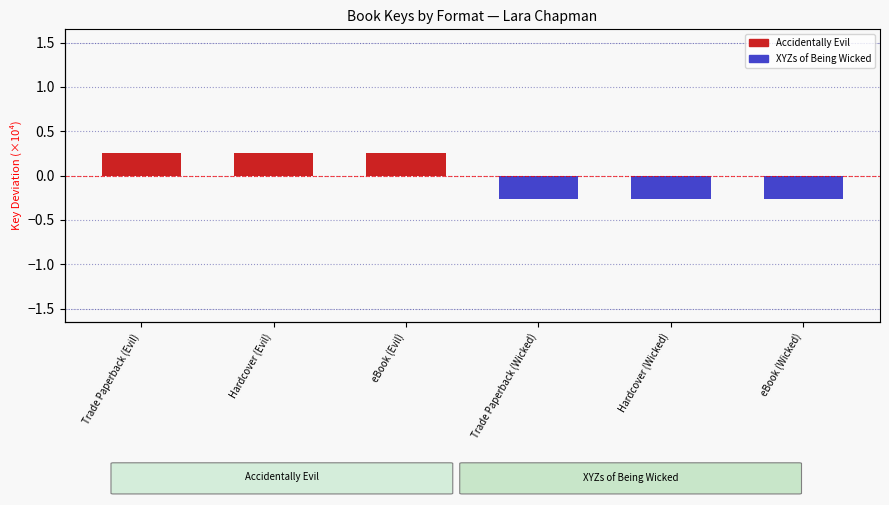

At eBook (Evil), list the series in order from smallest to largest.

XYZs of Being Wicked, Accidentally Evil